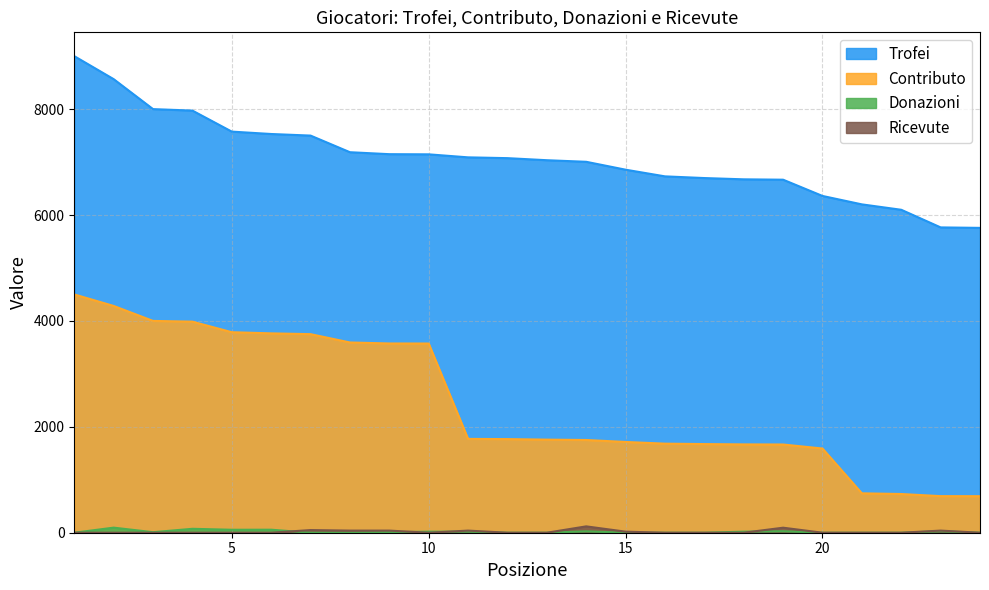

What are all the series names shown in the legend?

Trofei, Contributo, Donazioni, Ricevute